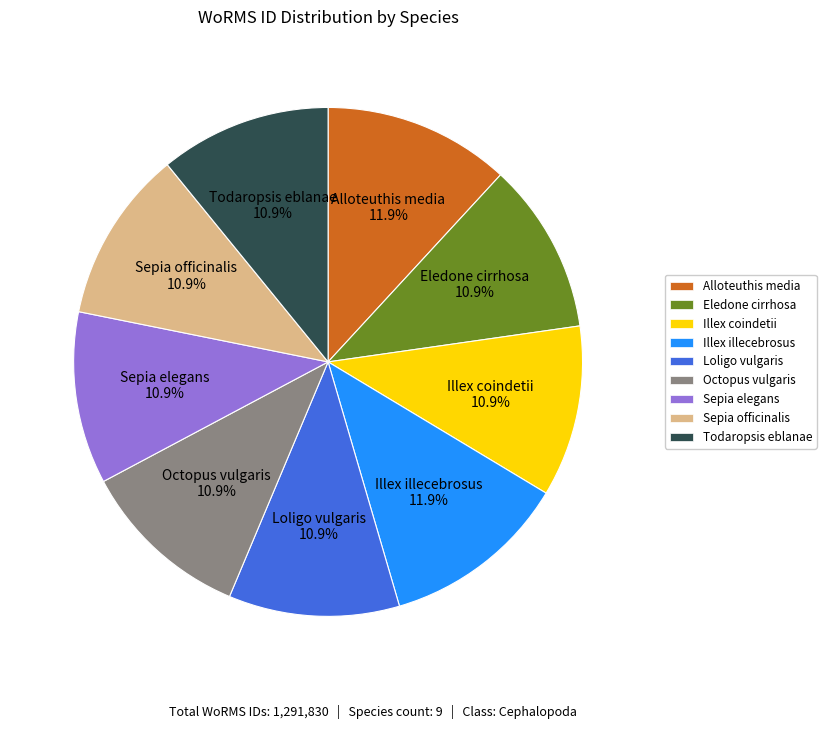

Does Loligo vulgaris represent more than half of the total?

No